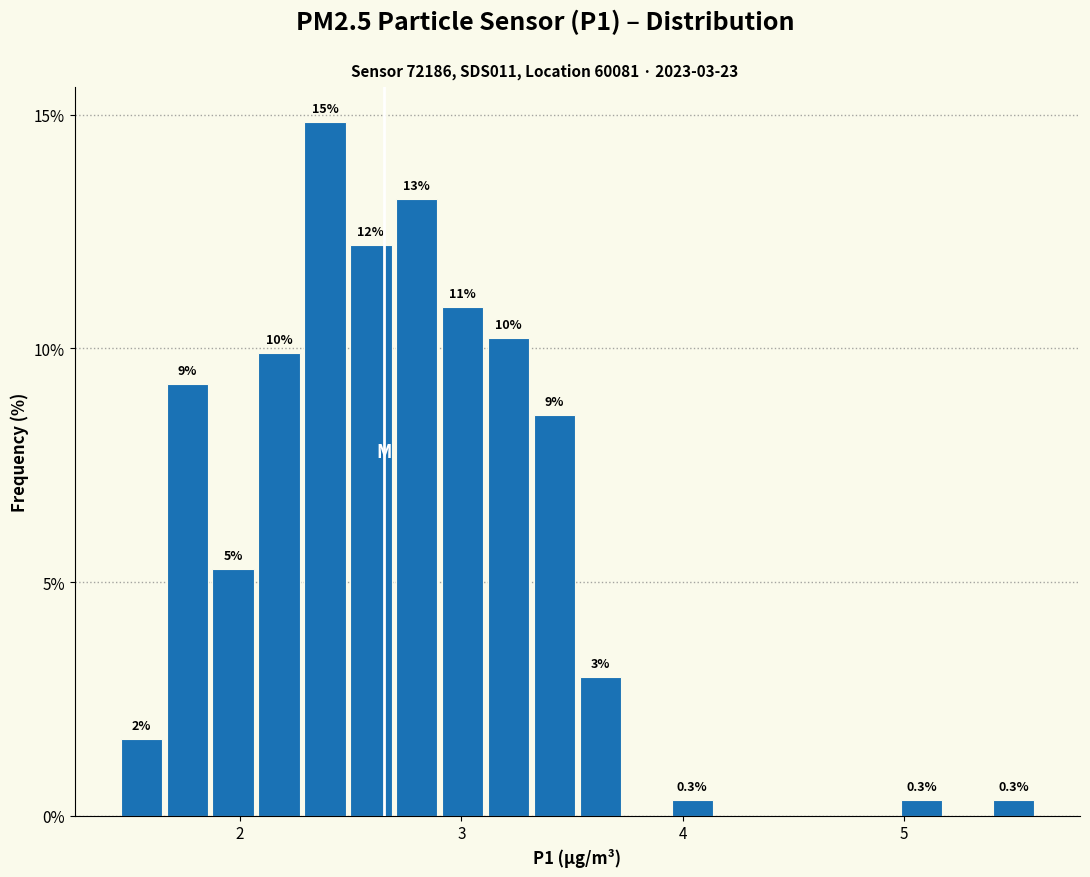

Read against the x-axis, roughly where is the centre of the tallest bar?

2.4